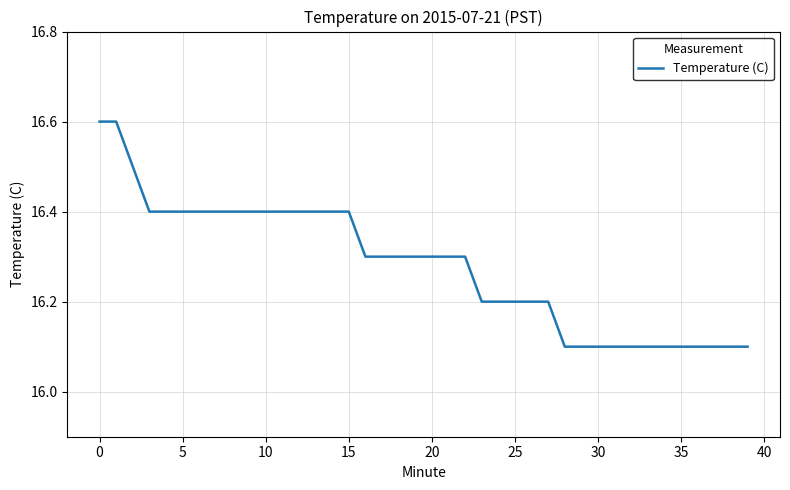

What is the difference between the maximum and second lowest values?

0.5